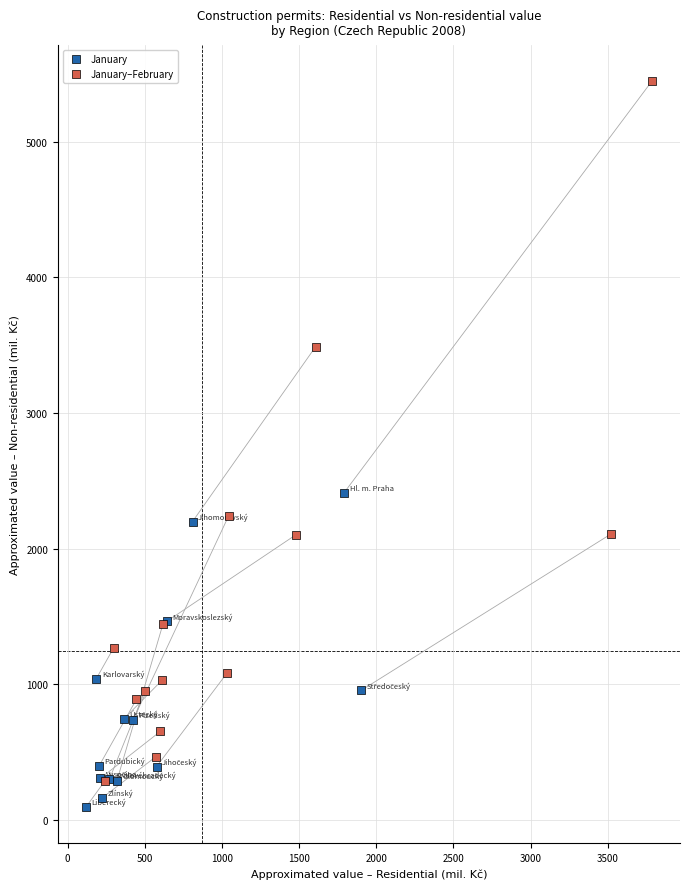

Which series reaches the maximum Y coordinate?

January–February